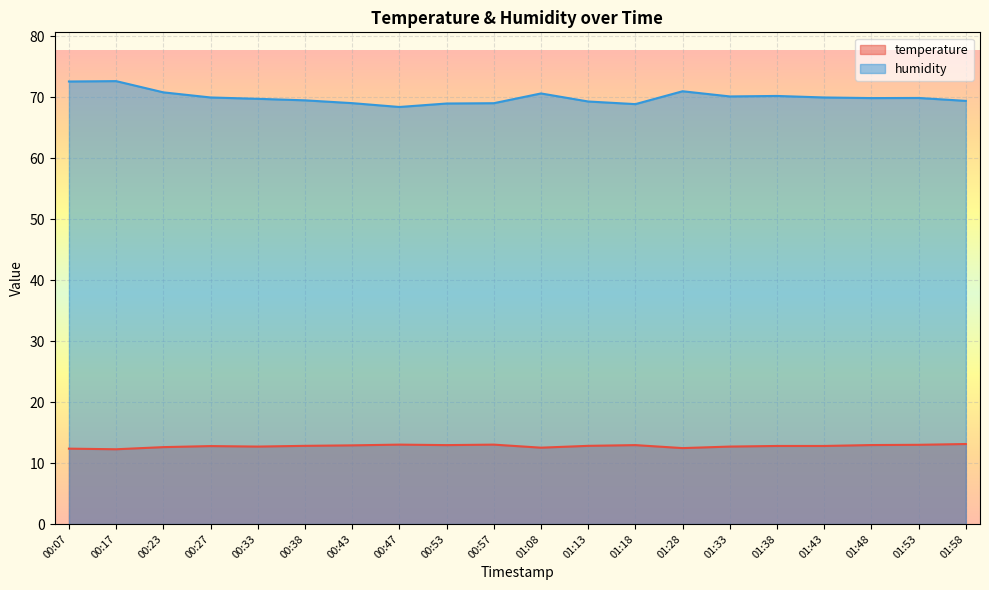

How many lines are shown in the chart?

2